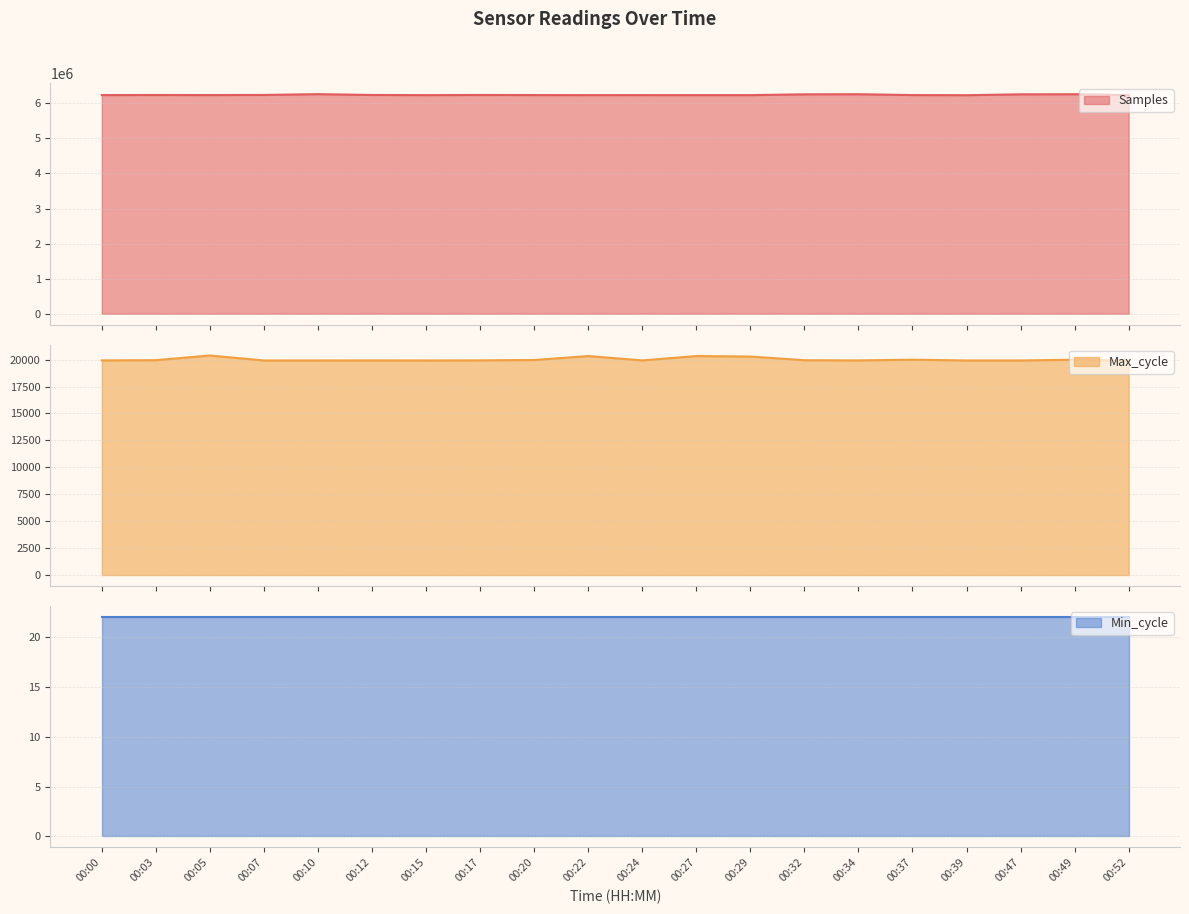

What is the difference between the Max_cycle values at 00:29 and 00:49?

294